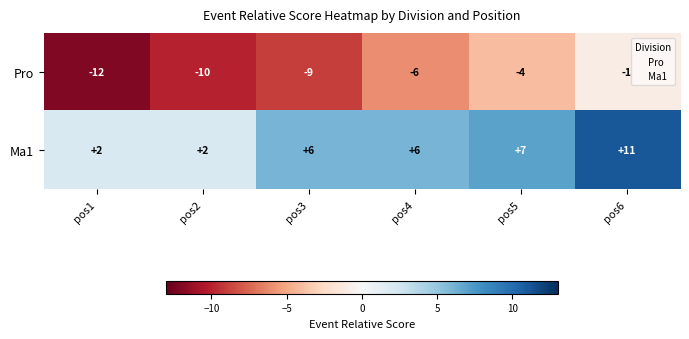

The value of Ma1 at pos5 is 12. True or false?

False